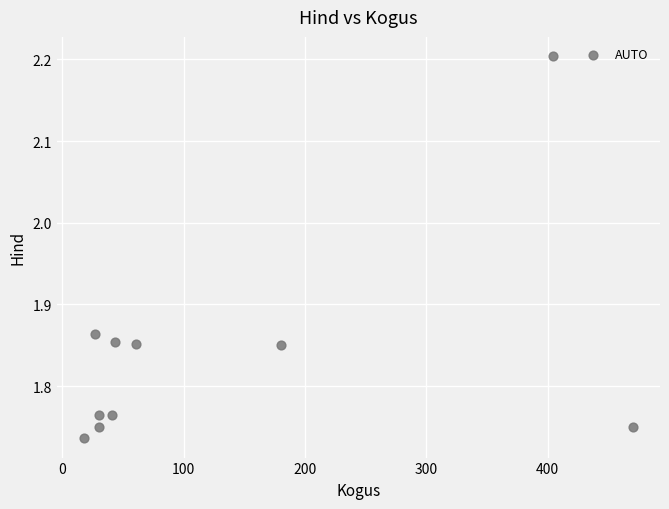

What is the range of Y values (max minus min)?

0.5